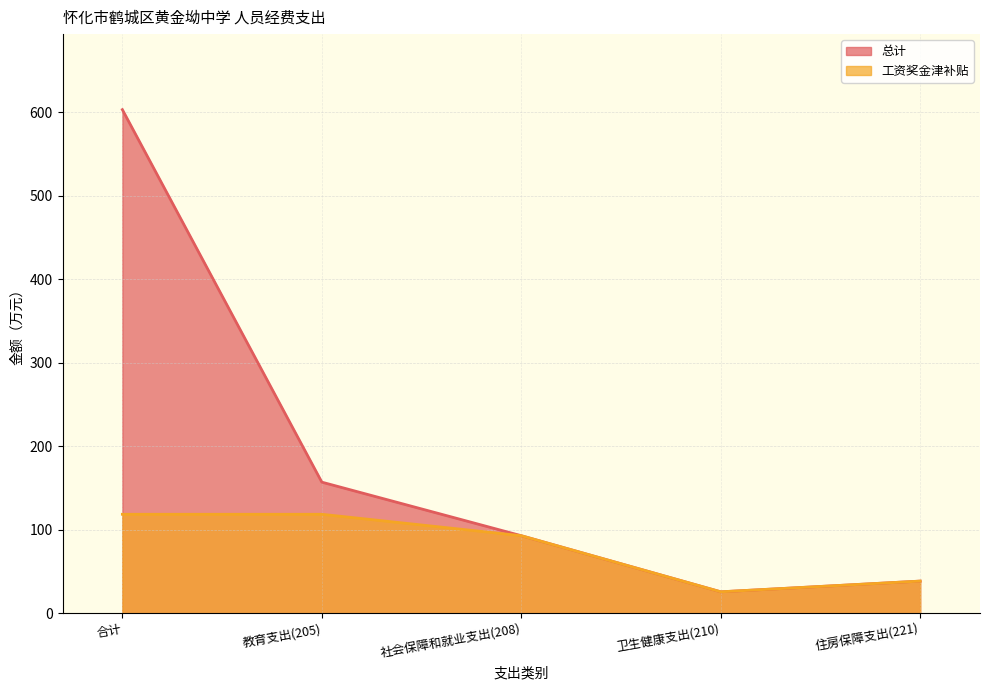

True or false: 总计 and 工资奖金津补贴 cross at least once.

False